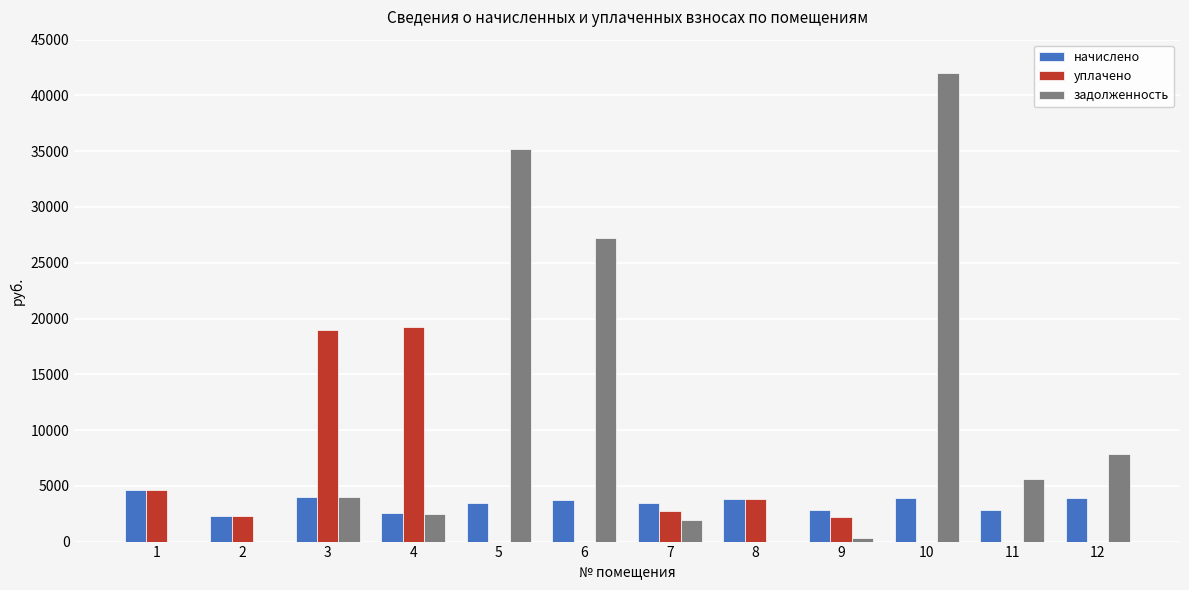

At which category is the sum across all series the highest?

10